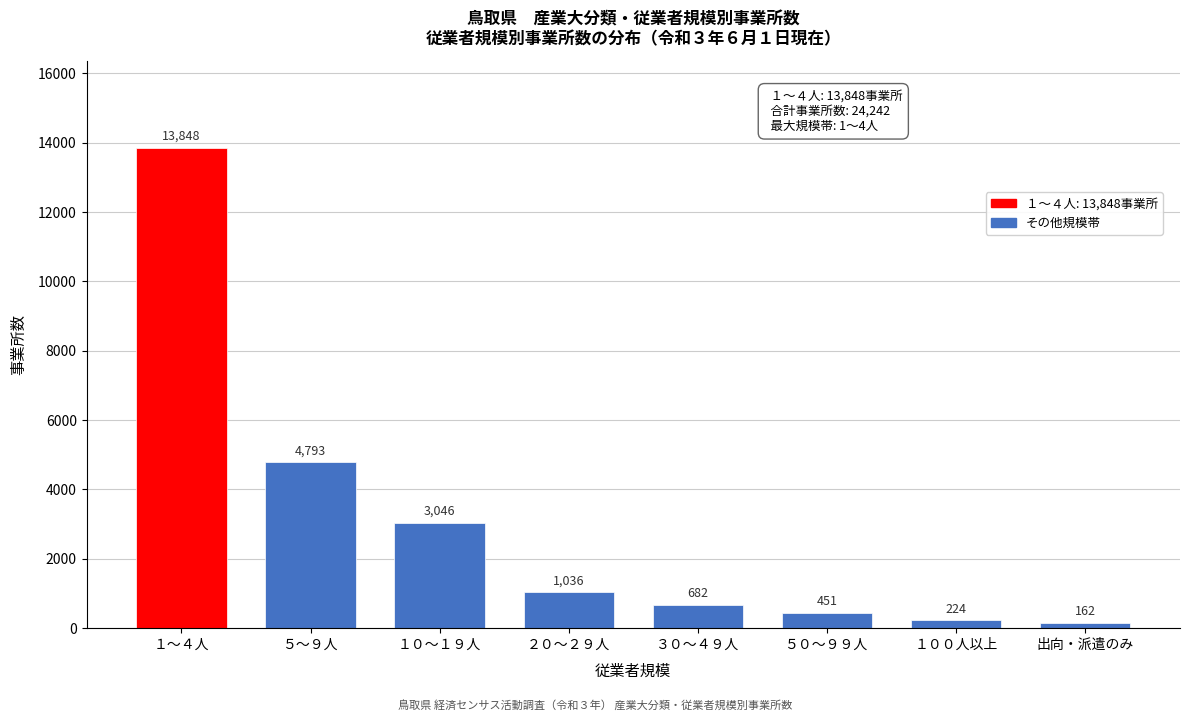

Reading left to right, list all the values displayed in this chart.

13848	4793	3046	1036	682	451	224	162